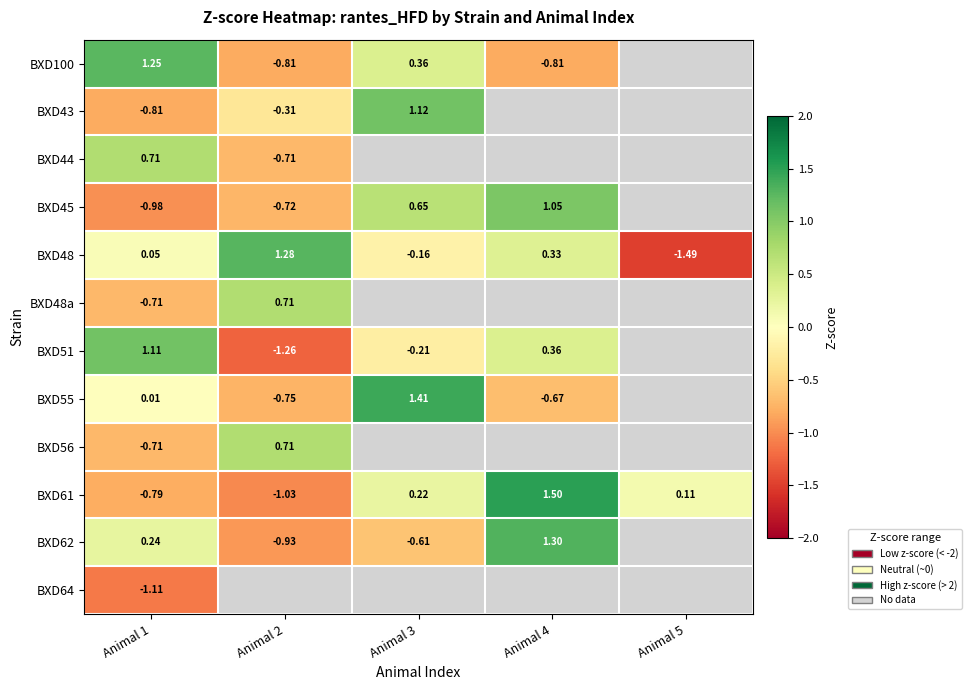

Is the value of BXD61 at Animal 2 greater than the value of BXD45 at Animal 4?

No